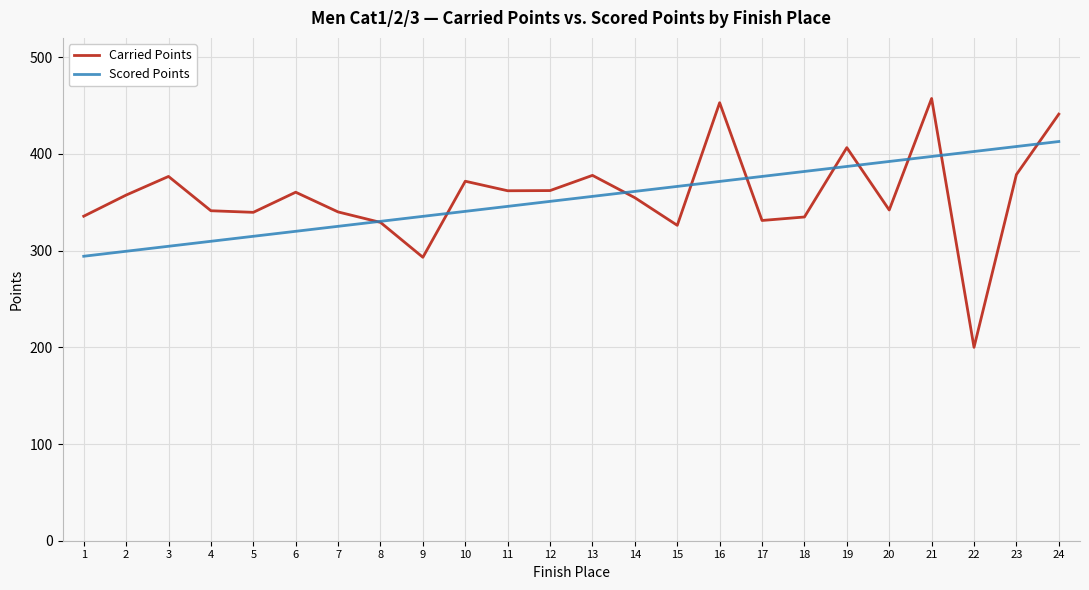

What is the minimum value for Carried Points?

200.0